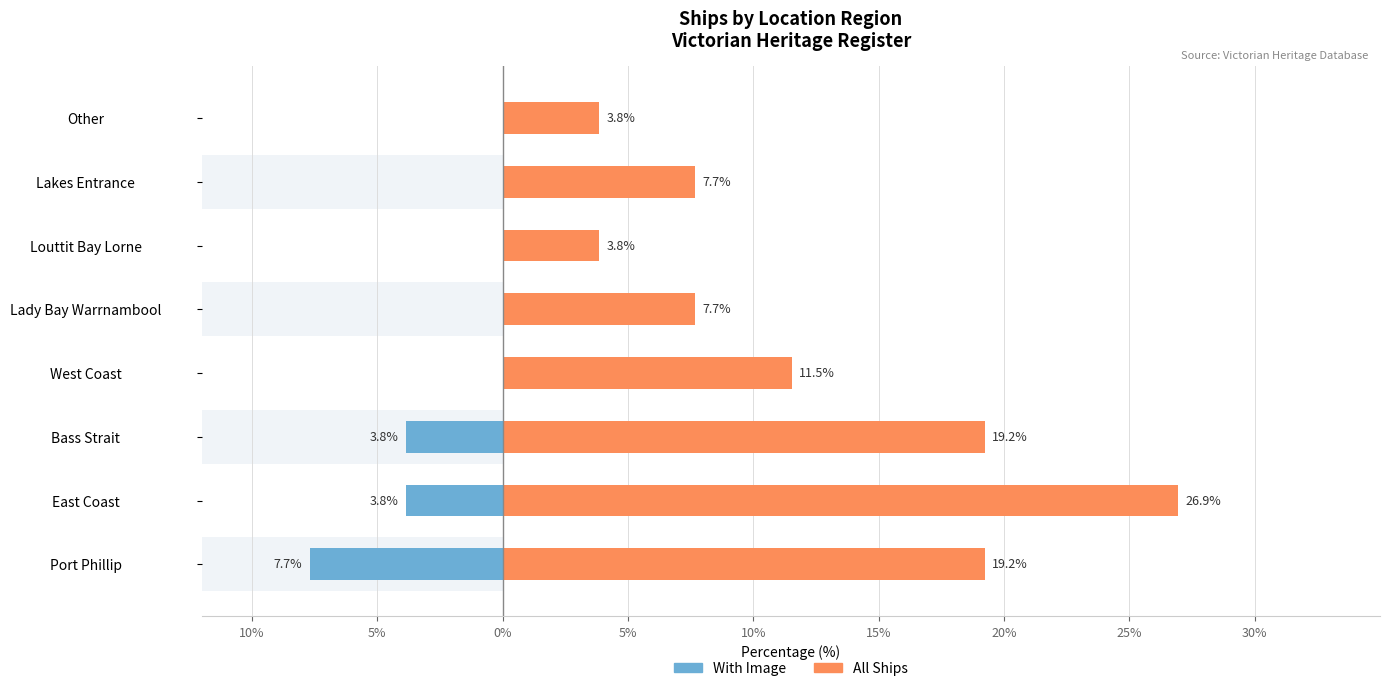

What is the lowest value of the With Image series?

-7.7